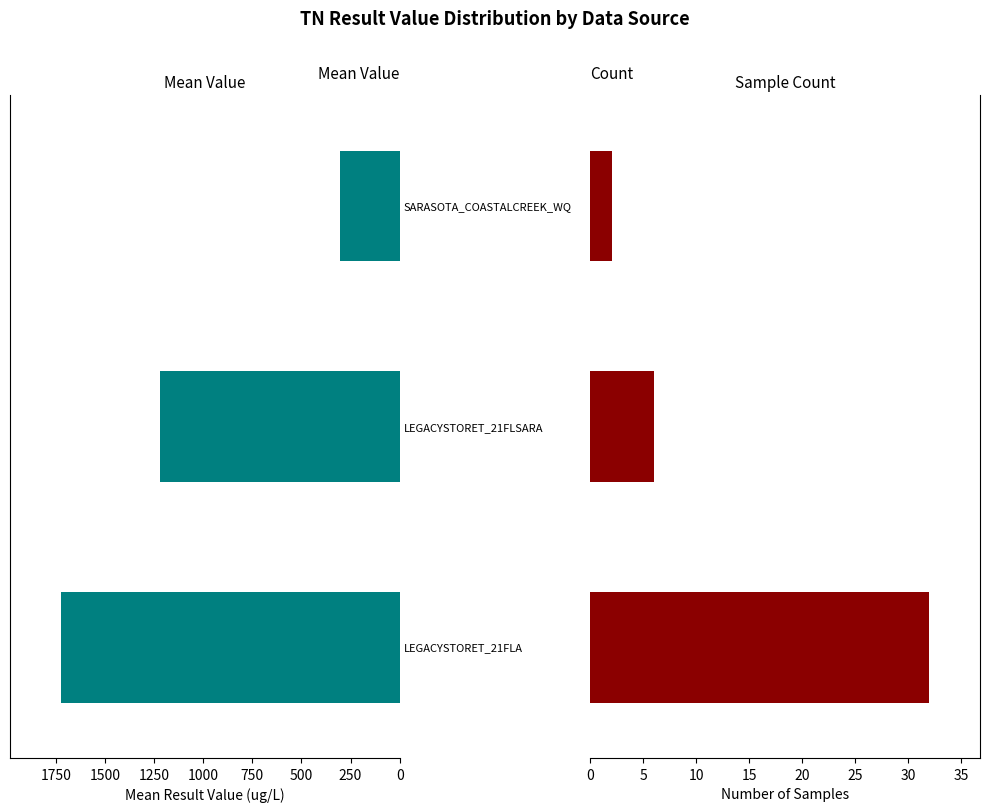

Rank the series at 500 from highest to lowest value.

Mean Result_Value, Count